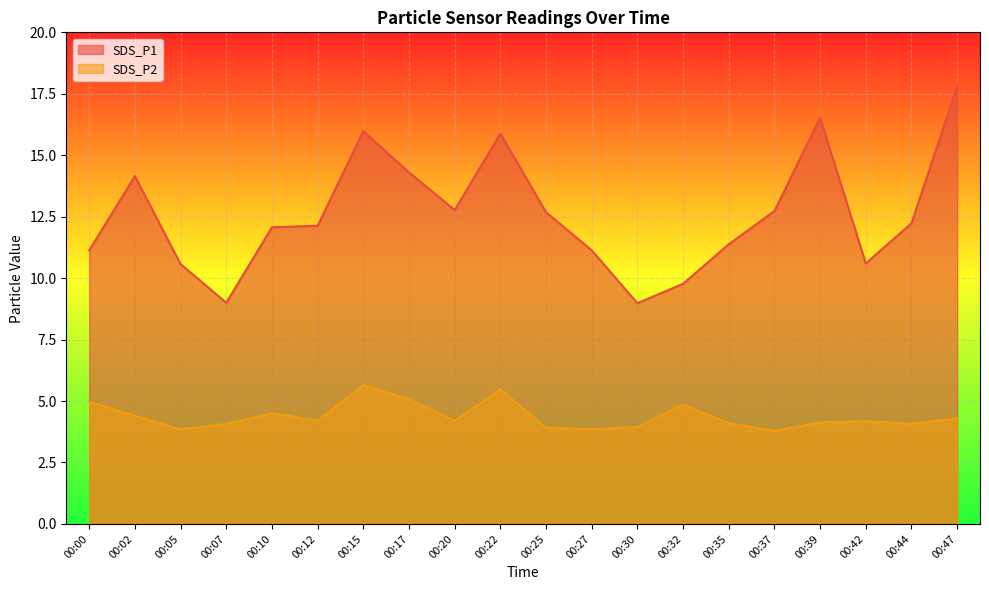

Which series has the largest range (max minus min)?

SDS_P1